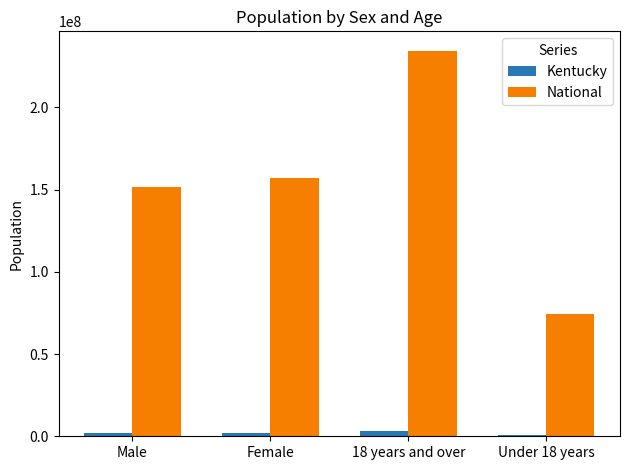

What is the sum of all National values?

617491076